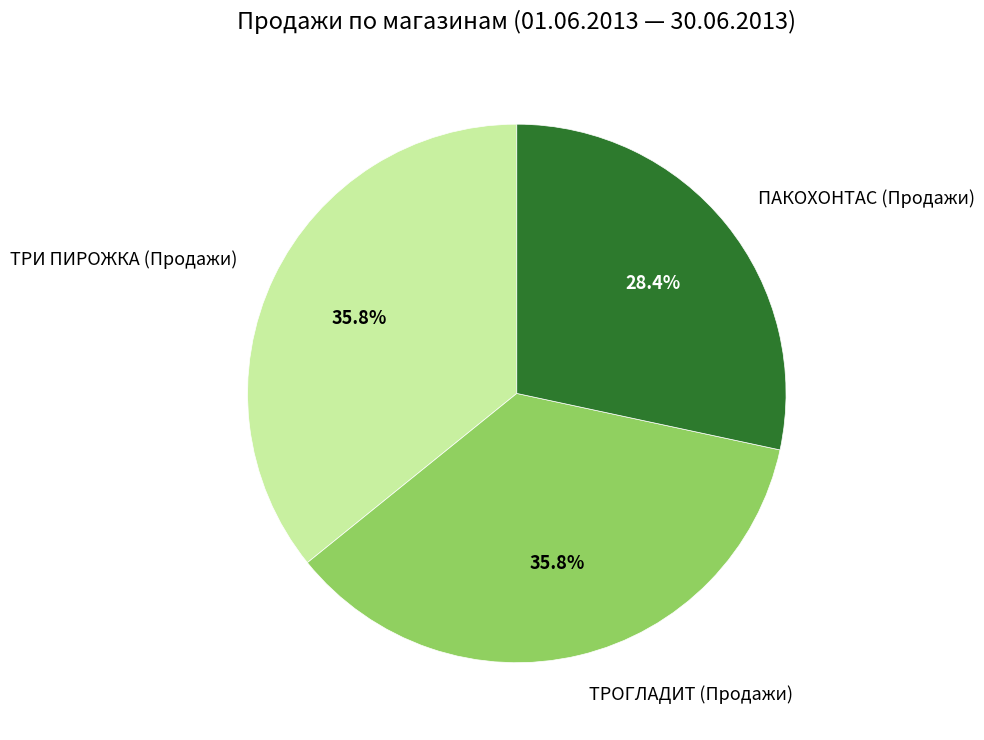

What is the ratio of the value at ТРИ ПИРОЖКА (Продажи) to the value at ТРОГЛАДИТ (Продажи)?

1.0